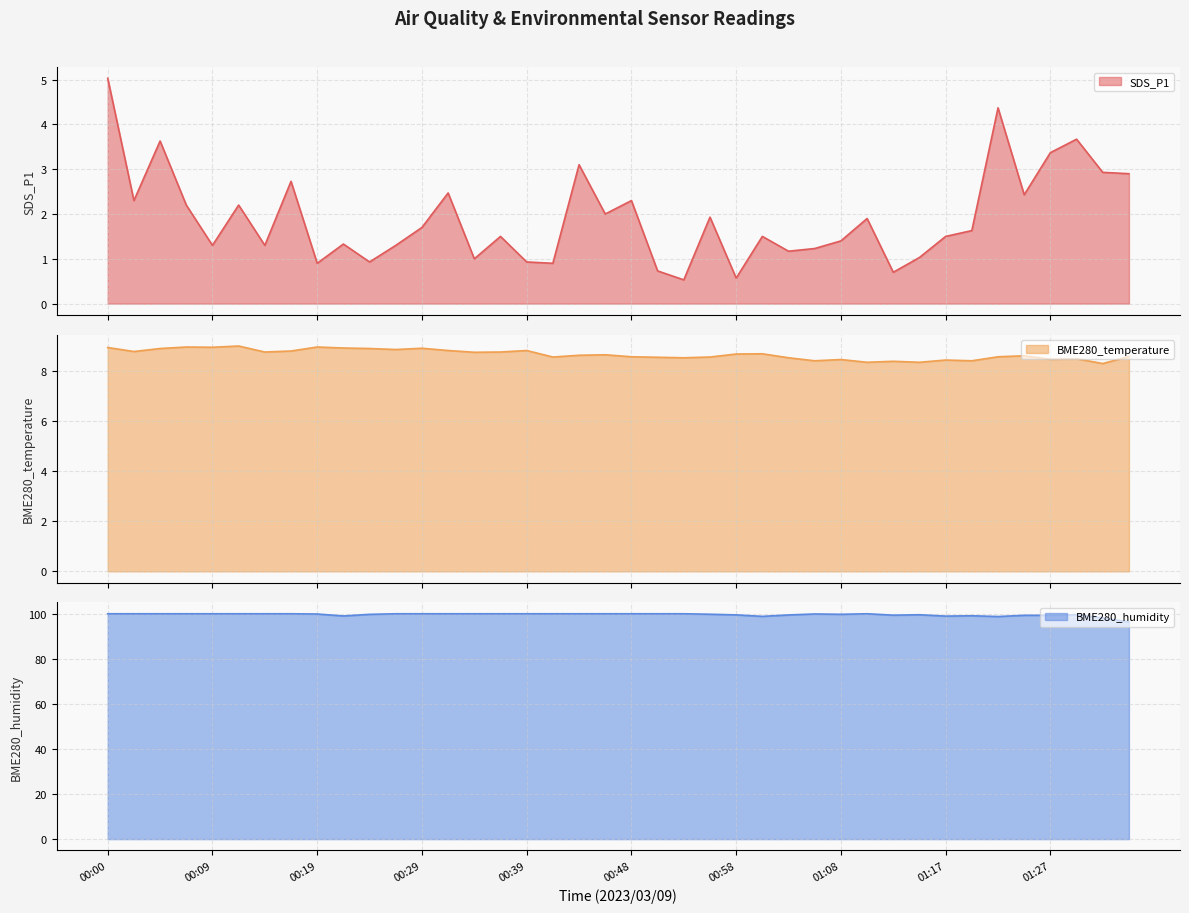

What is the sum of the SDS_P1 values at 00:02 and 00:56?

4.2